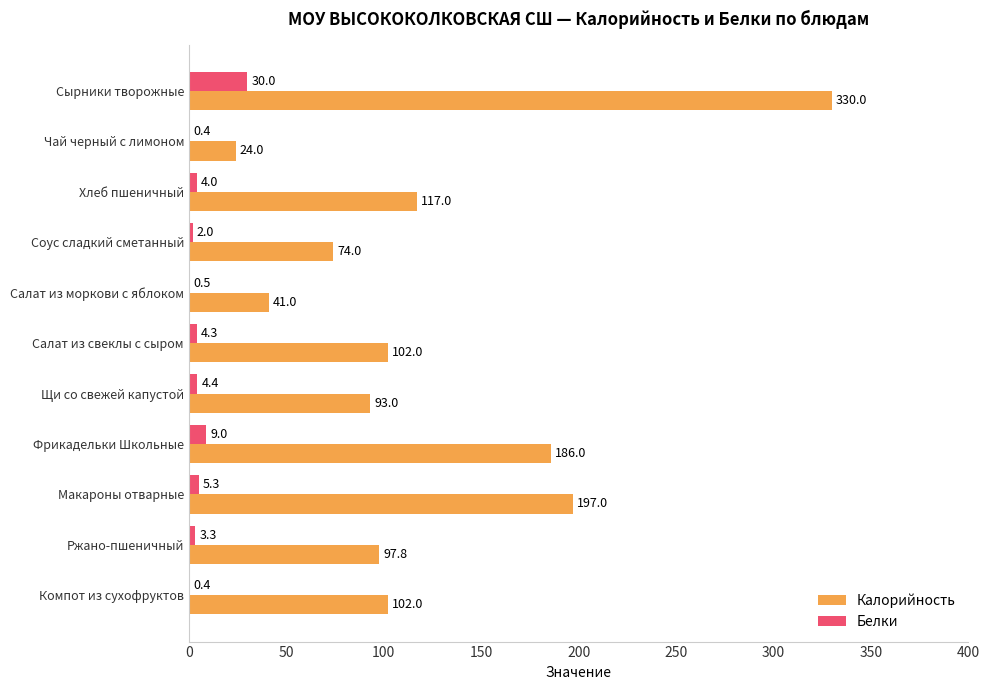

The Калорийность series shows 330.0 at Сырники творожные. True or false?

True